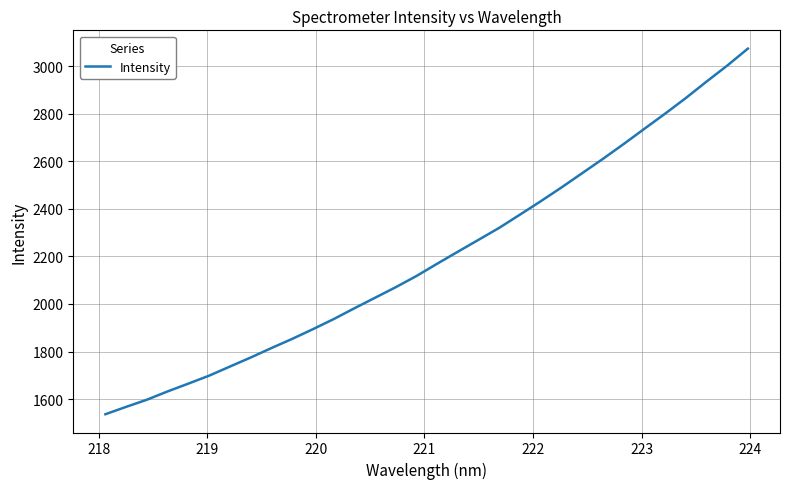

What is the minimum value shown in the chart?

1536.5